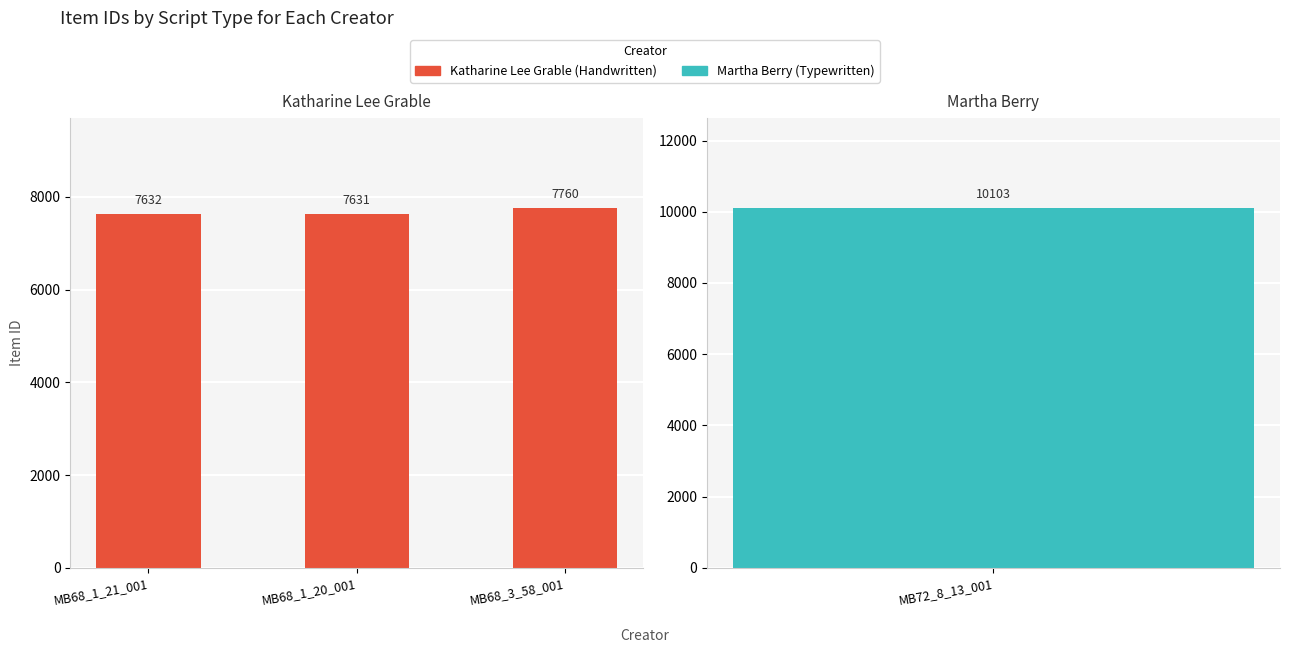

The chart shows a value of 11294 at MB68_1_20_001. True or false?

False